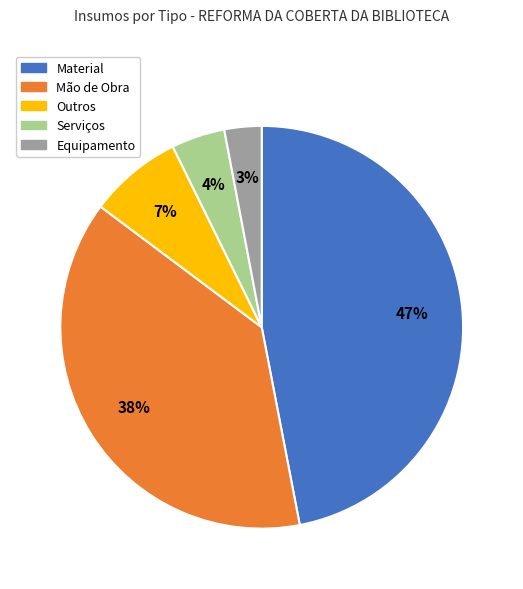

Does Equipamento represent more than half of the total?

No